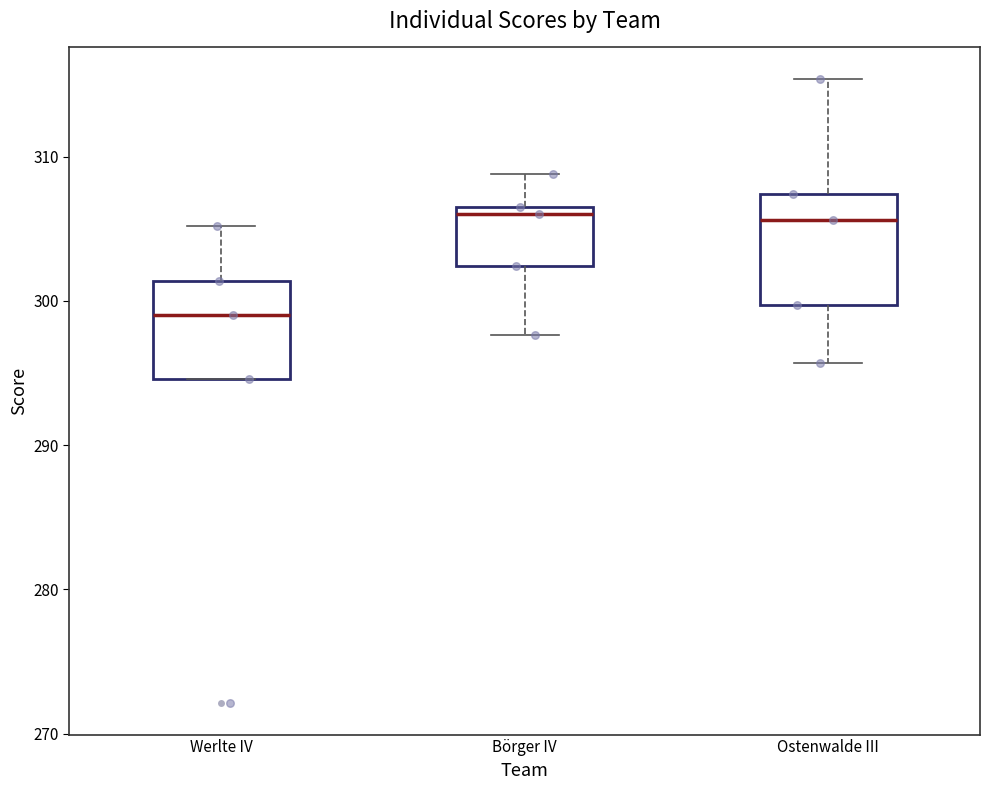

Where is the upper edge of the box for Ostenwalde III on the y-axis? The values are not printed on the chart, so give them approximately, as read against the axis.

307